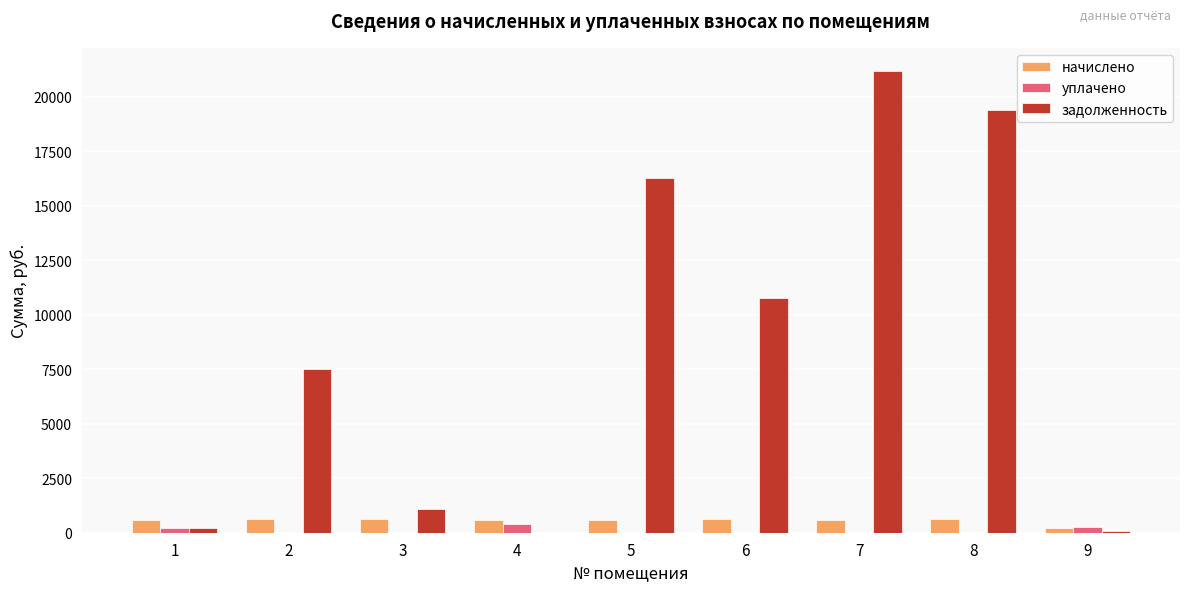

At which category is the sum across all series the highest?

7